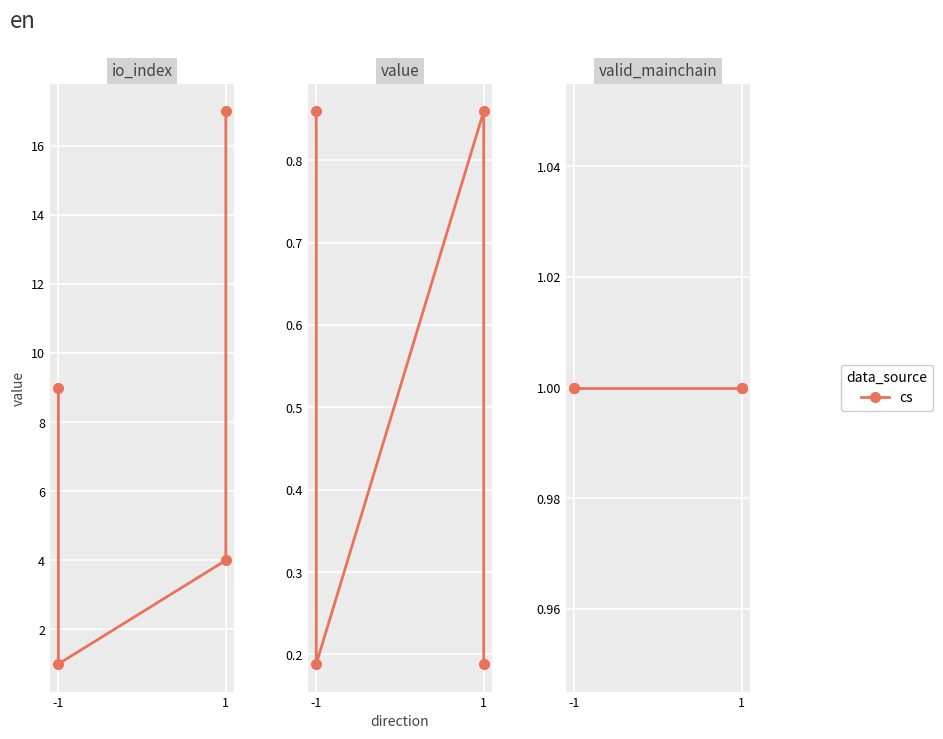

True or false: io_index has a value of 4.0 at 1.

True